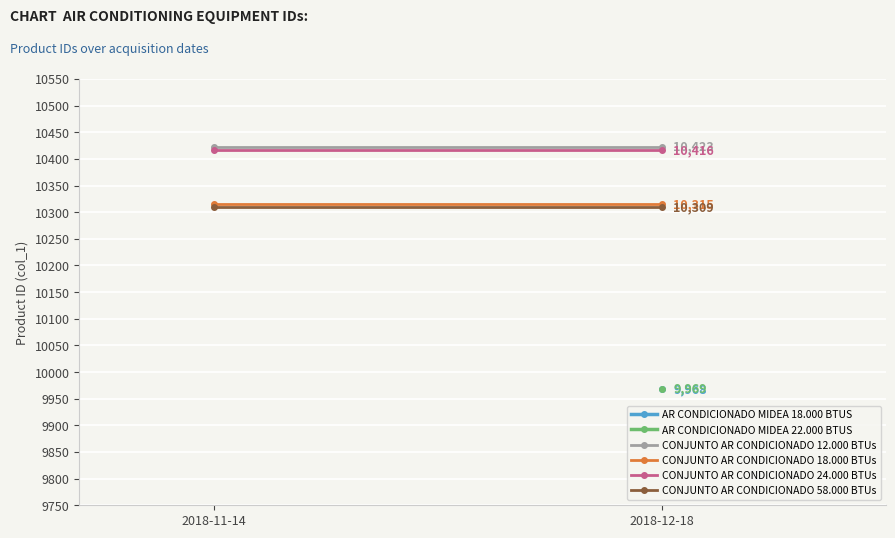

What is the label of the 2nd point from the left?

2018-12-18